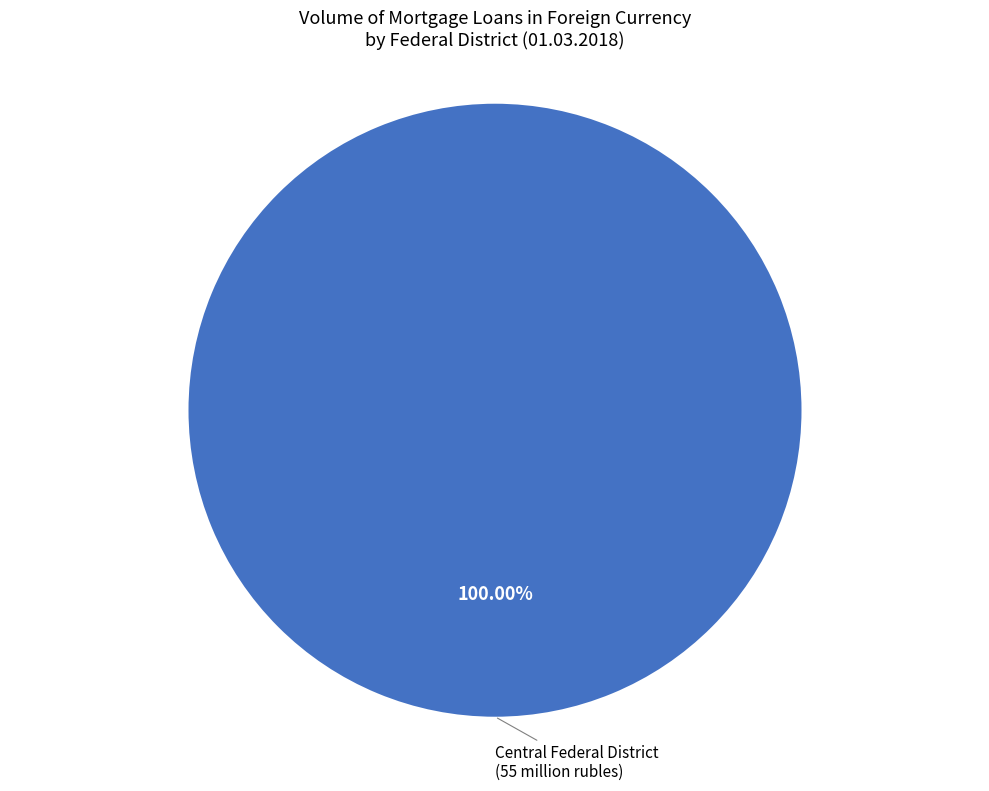

Is there any slice that represents more than half of the pie?

Yes